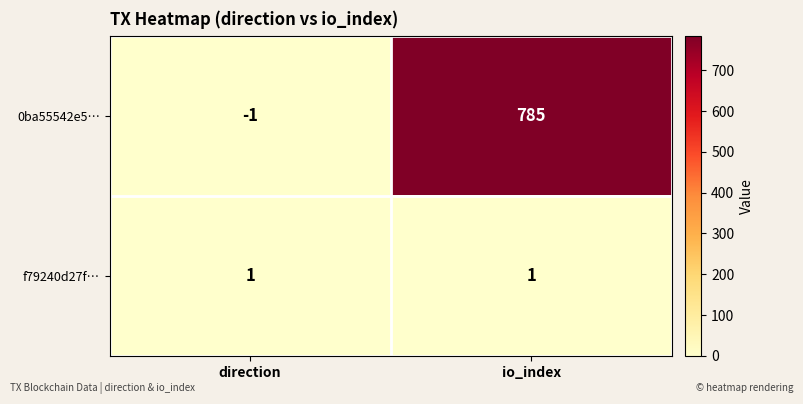

The value of 0ba55542e5… at direction is -2. True or false?

False